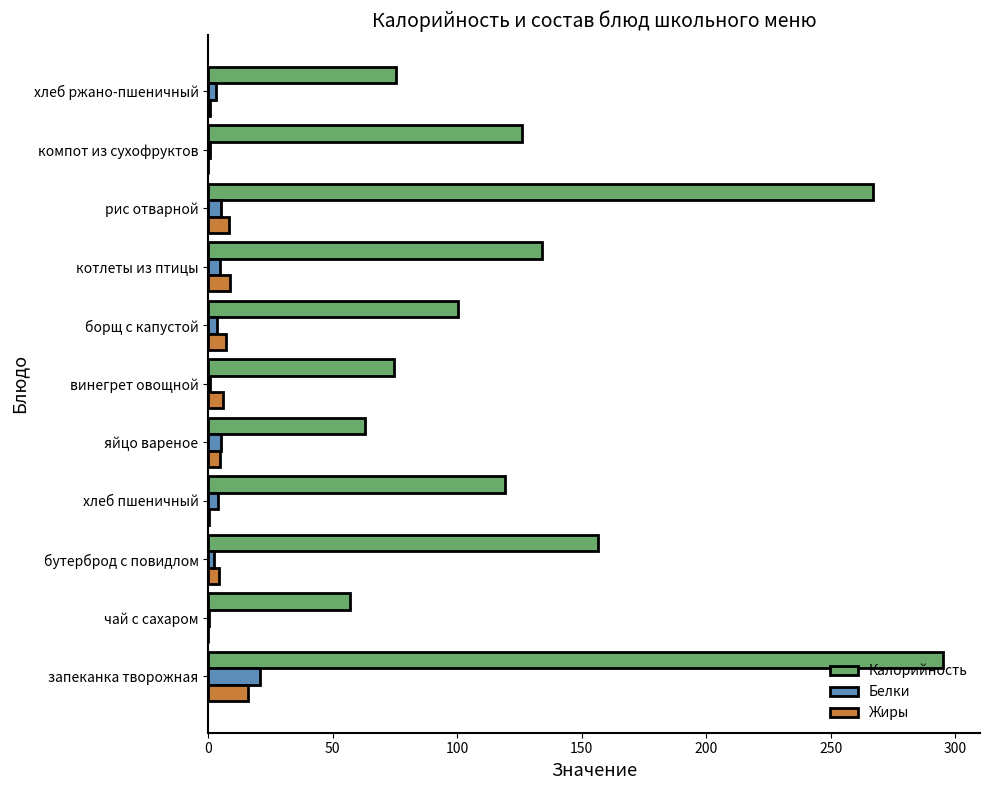

The Калорийность series shows 295.2 at запеканка творожная. True or false?

True